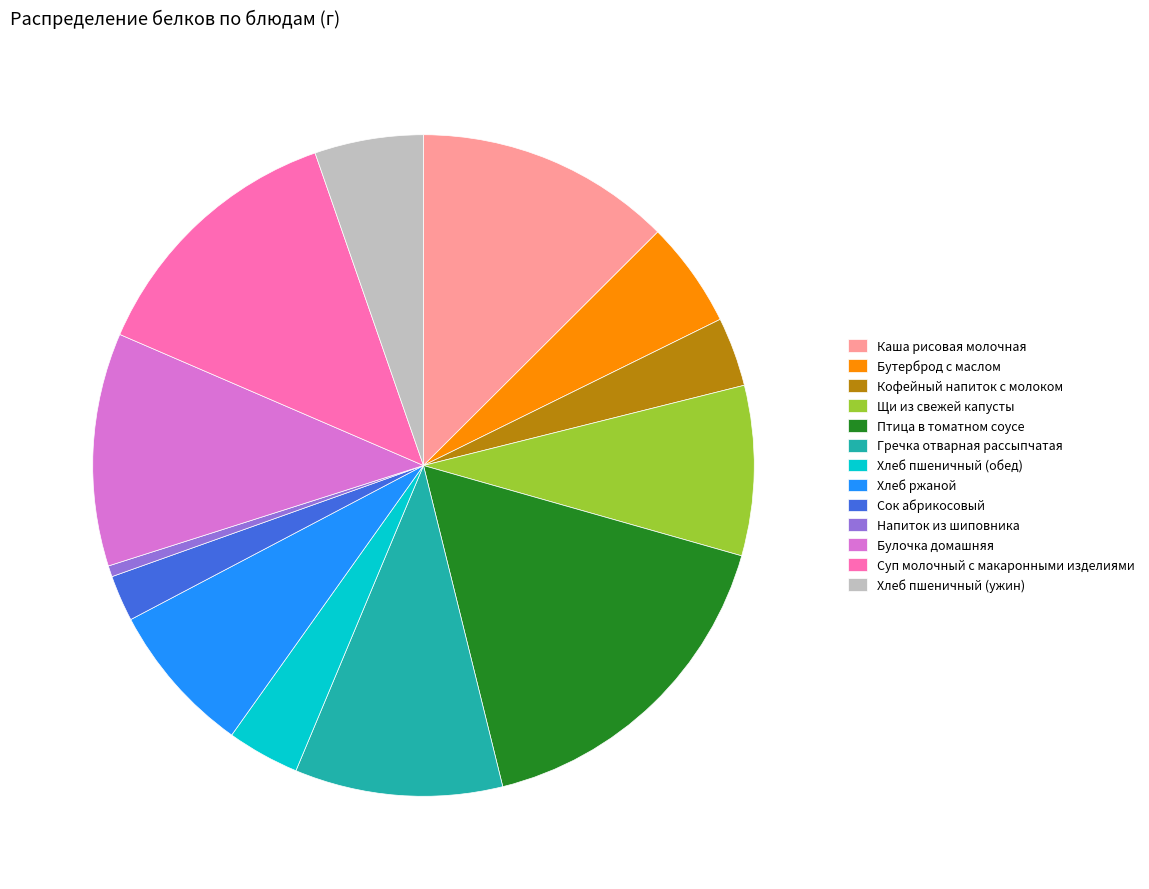

Is Птица в томатном соусе the majority of the pie?

No